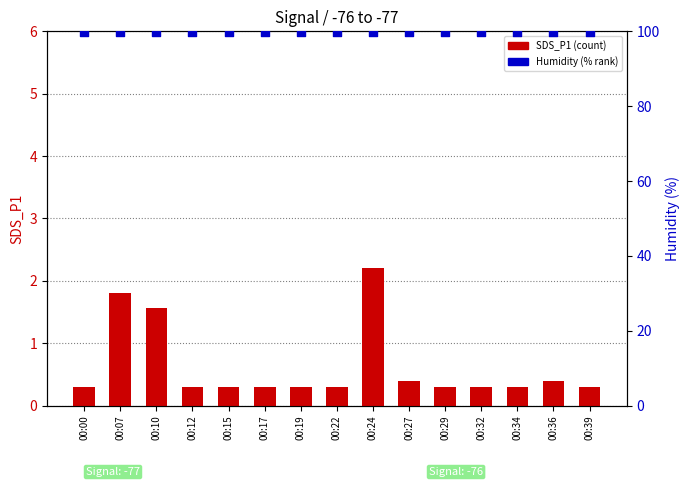

What is the total value across all series at 00:10?

101.5